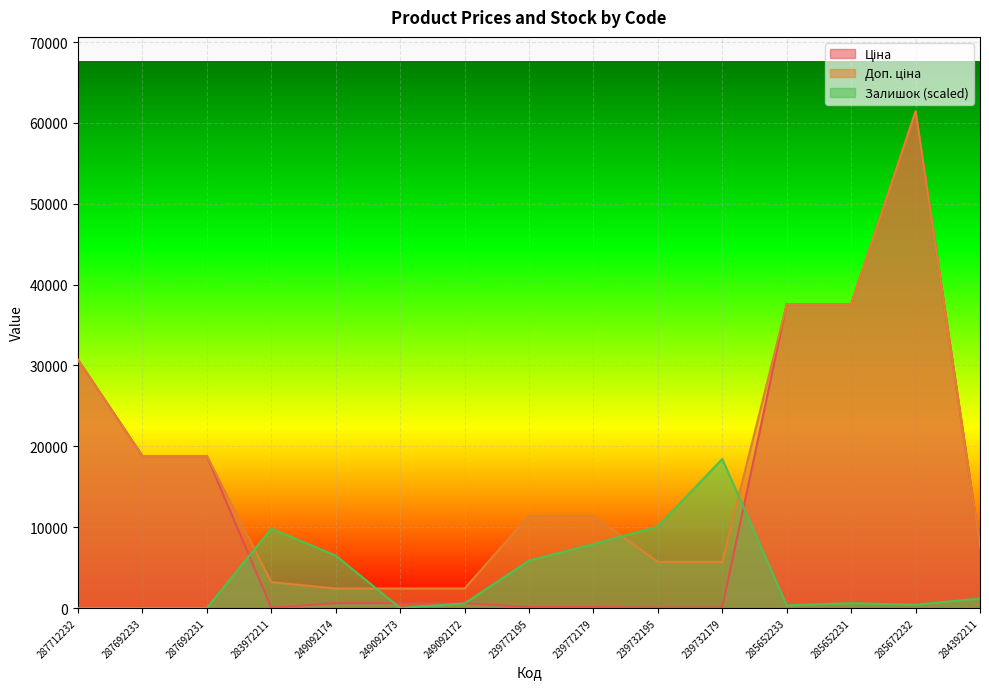

Read the Ціна value at 285652231.

37593.6